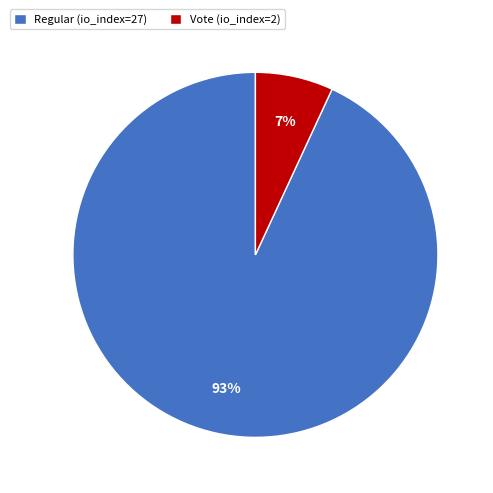

What is the largest slice in the pie chart?

Regular (io_index=27)